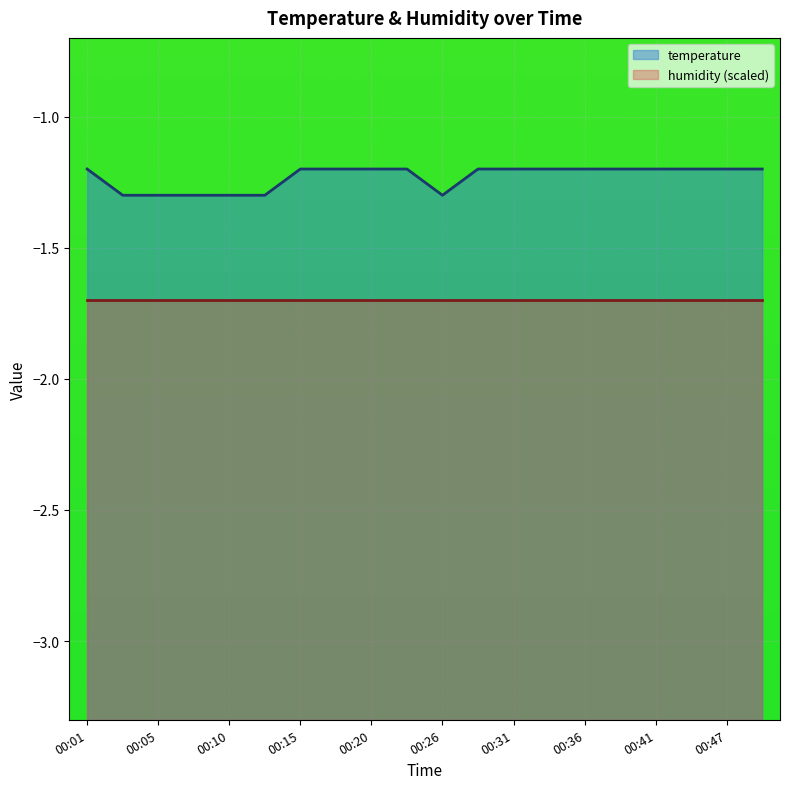

What is the value of the 1st point from the left?

-1.2